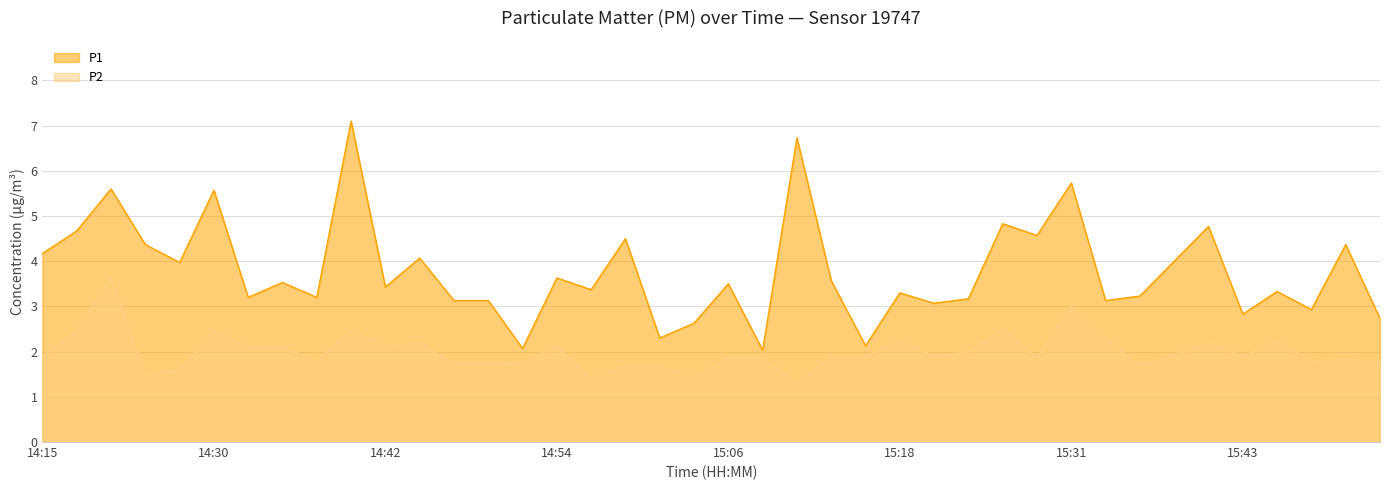

List the labels in order of P2 value, smallest first.

15:11, 14:56, 15:04, 14:25, 14:27, 14:59, 15:01, 15:35, 14:47, 14:49, 14:52, 14:37, 15:48, 15:52, 15:50, 15:06, 15:09, 15:28, 14:15, 15:13, 15:16, 15:21, 15:43, 15:38, 15:23, 14:32, 14:34, 14:42, 14:54, 14:44, 15:40, 15:18, 15:45, 15:33, 14:18, 14:30, 14:39, 15:26, 15:31, 14:20